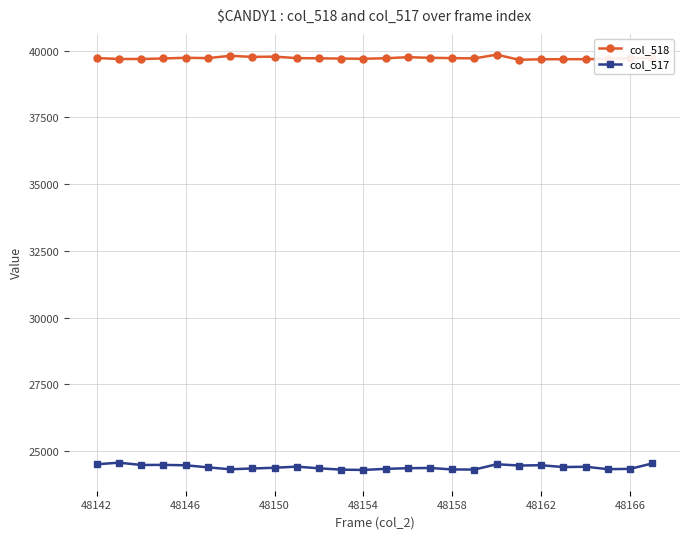

What is the difference between the maximum and second lowest values in the col_517 series?

261